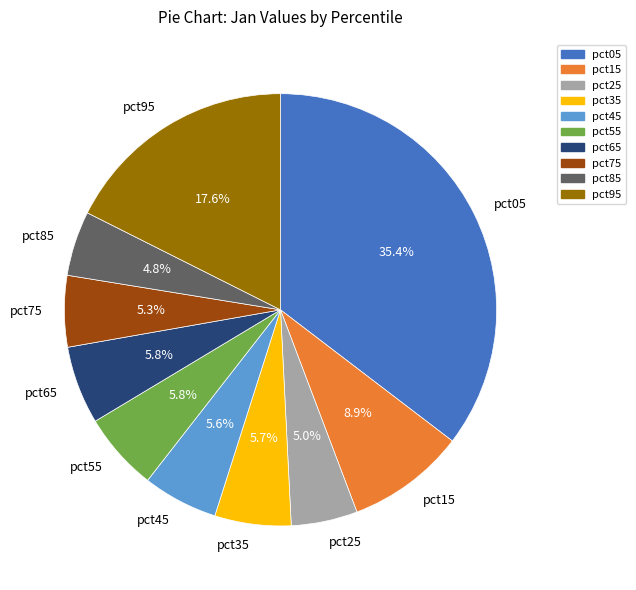

The pct65 slice represents 6% of the pie. True or false?

True